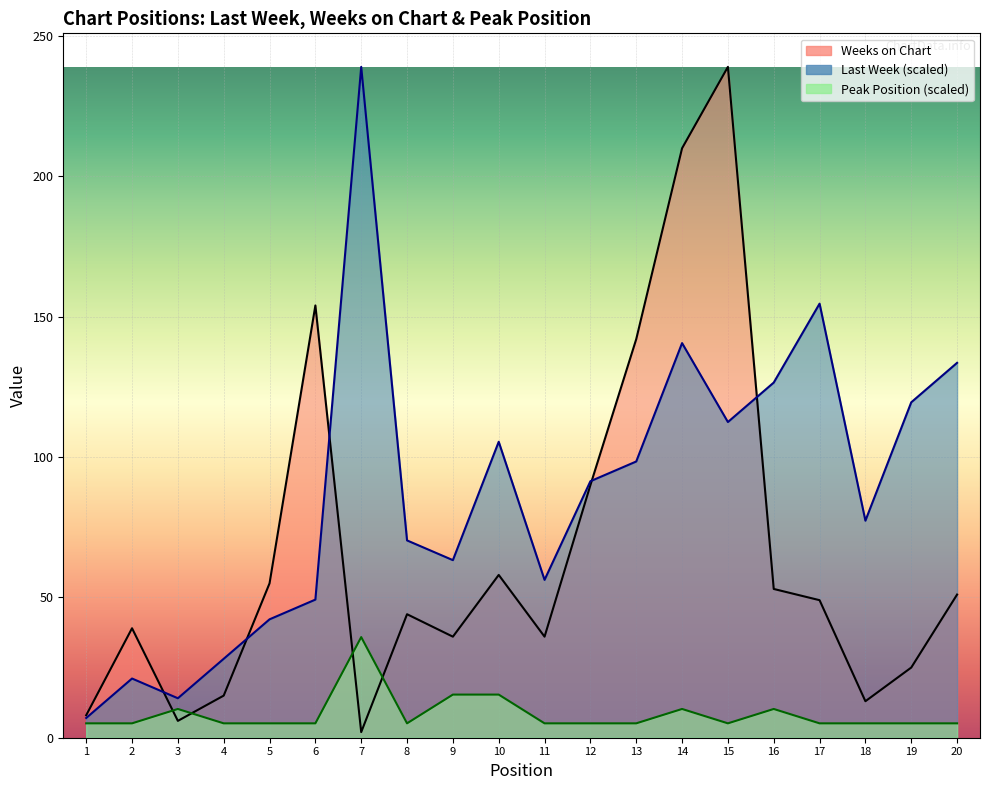

What is the difference between the highest and lowest values at 16?

116.3